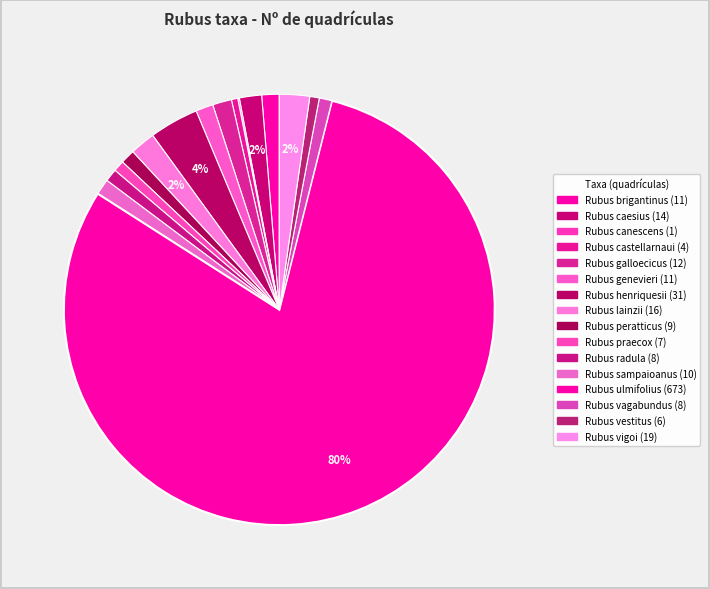

Which slice is the smallest?

Rubus canescens